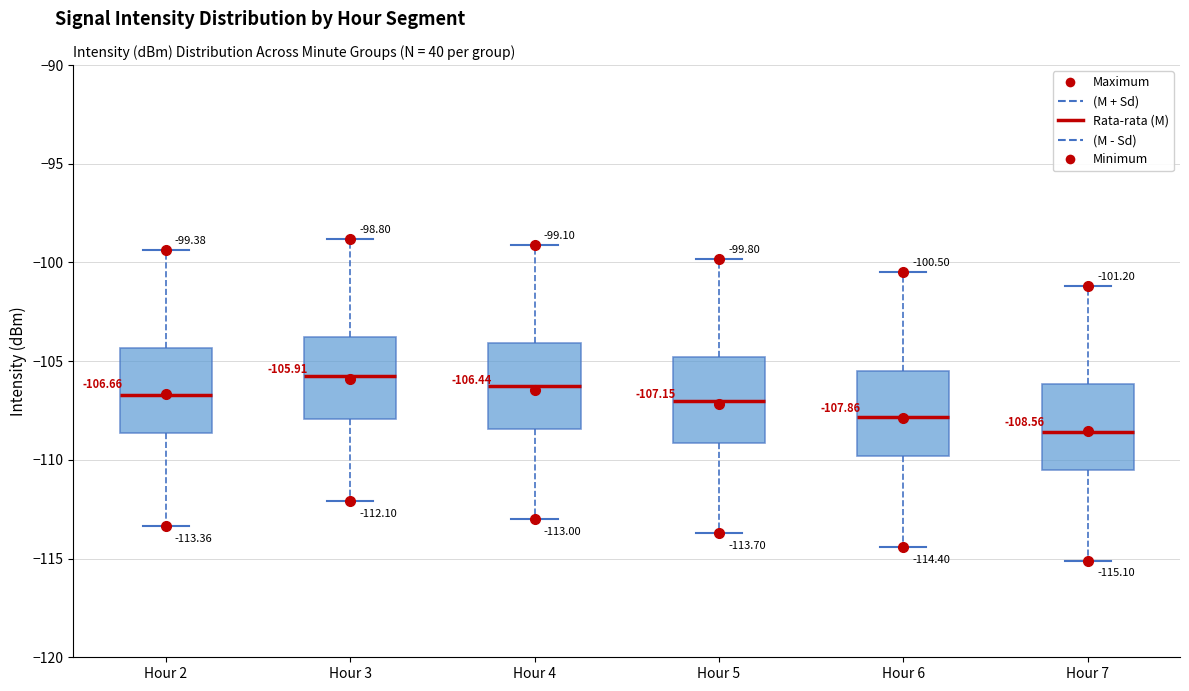

Which box's median line is the highest?

Hour 3